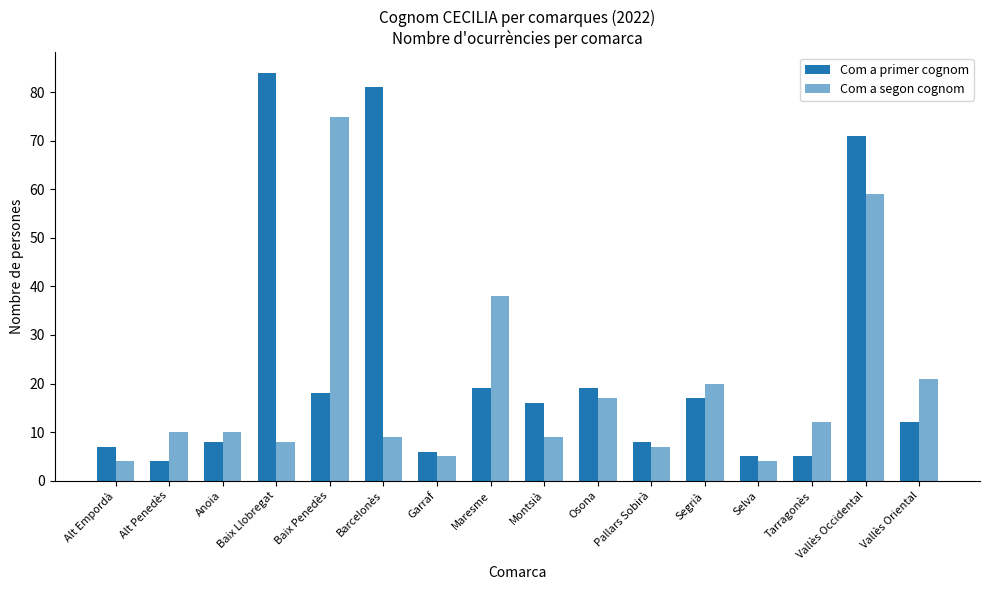

List the series in order of their peak value, highest first.

Com a primer cognom, Com a segon cognom